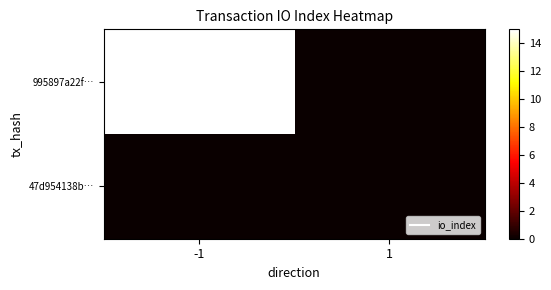

Reading left to right, list all the values displayed in this chart.

995897a22f…: -1=15	1=0
47d954138b…: -1=0	1=0